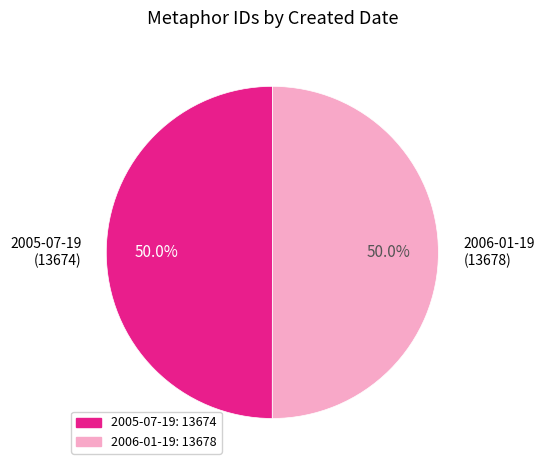

Is it true that 2005-07-19 is 50% of the pie?

True